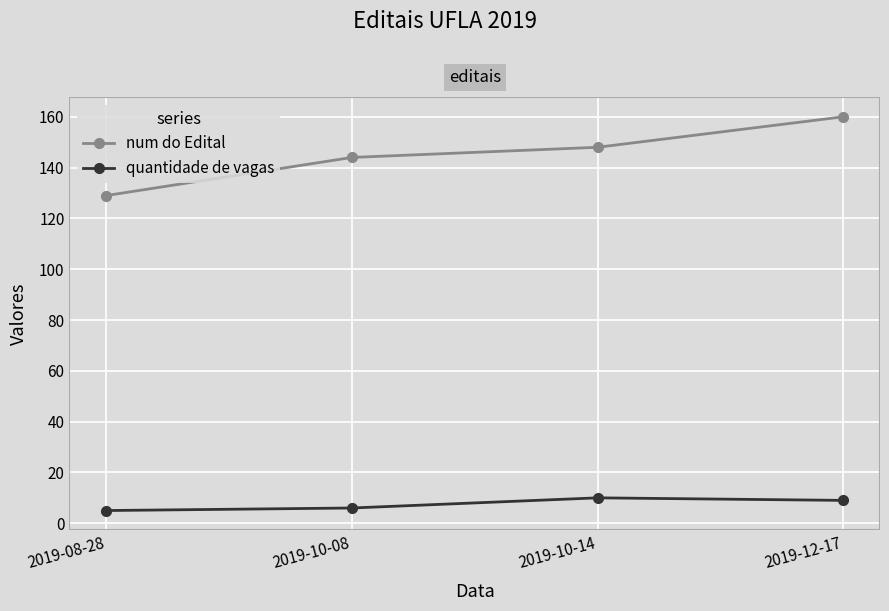

At which label is quantidade de vagas closest to 7?

2019-10-08